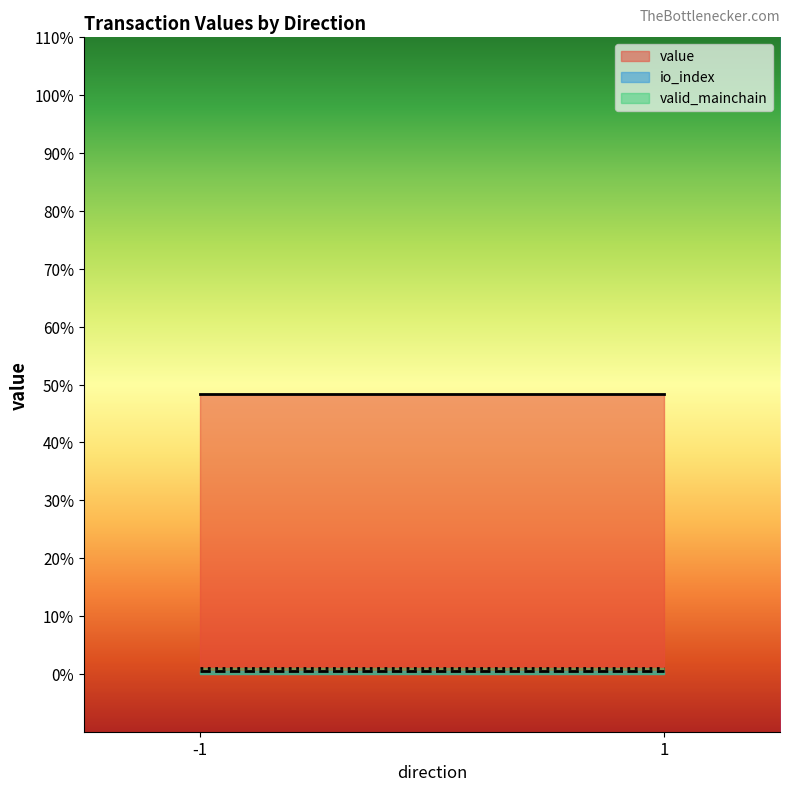

Does the chart display data point markers on the line(s)?

No